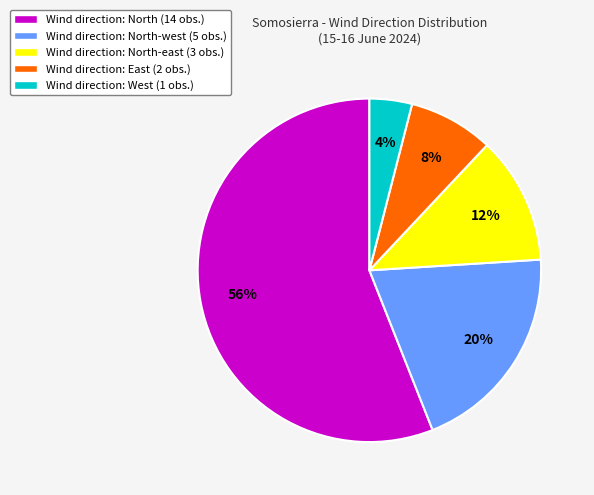

Do Wind direction: East (2 obs.) and Wind direction: North-east (3 obs.) together represent more than half of the pie?

No